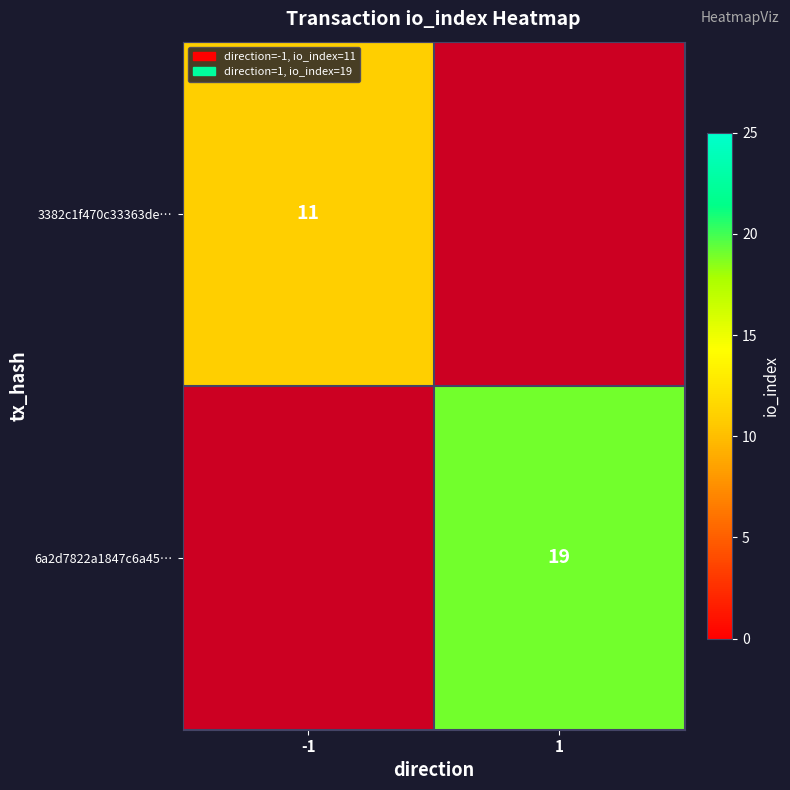

True or false: 3382c1f470c33363de… has a value of 11 at -1.

True